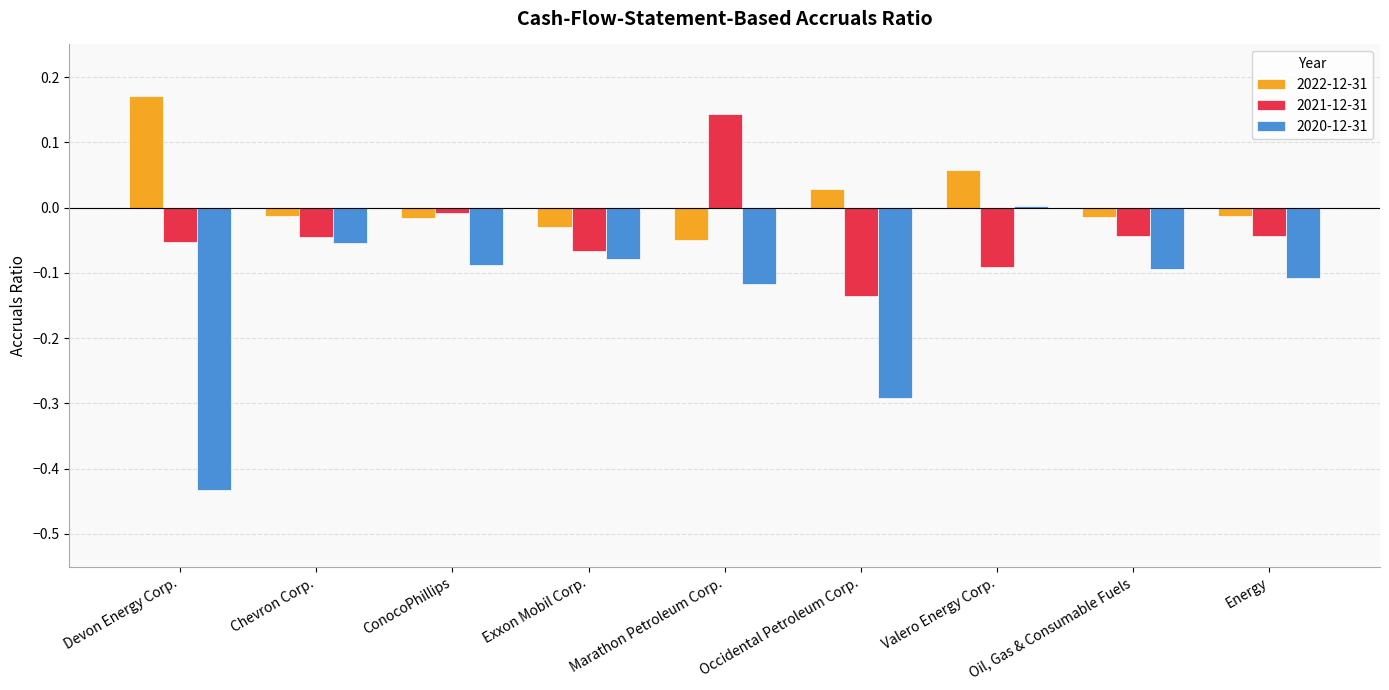

The value of 2020-12-31 at Chevron Corp. is -0.1. True or false?

True